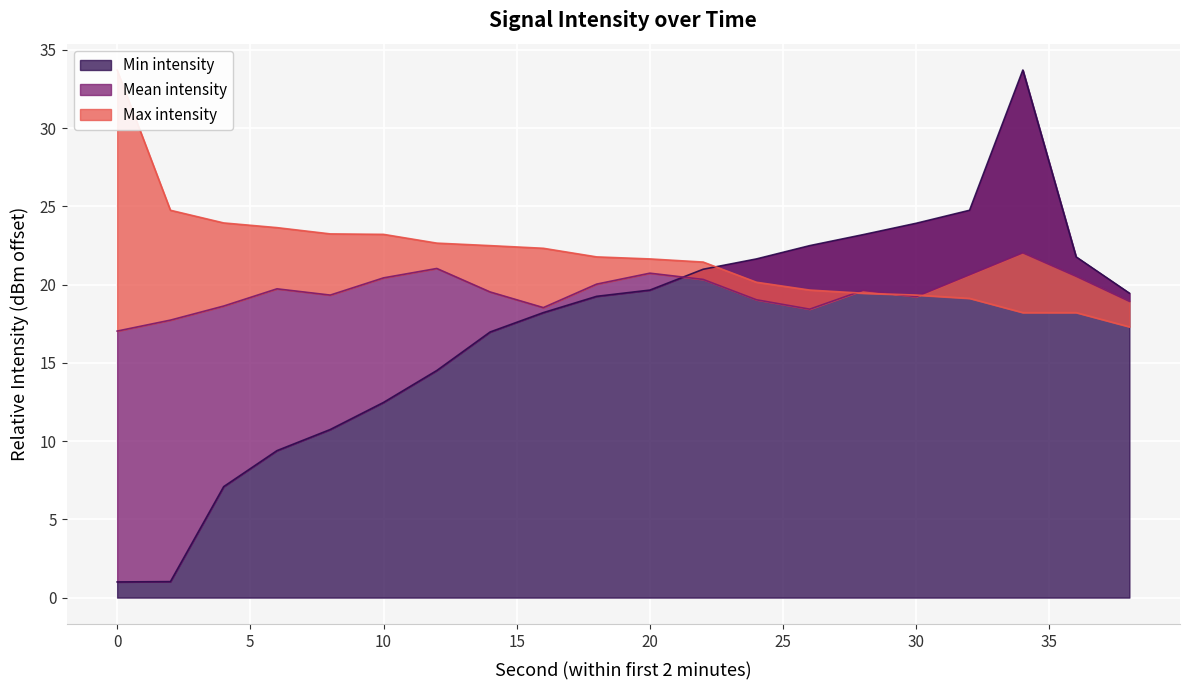

What is the average value of the Min intensity series?

17.1